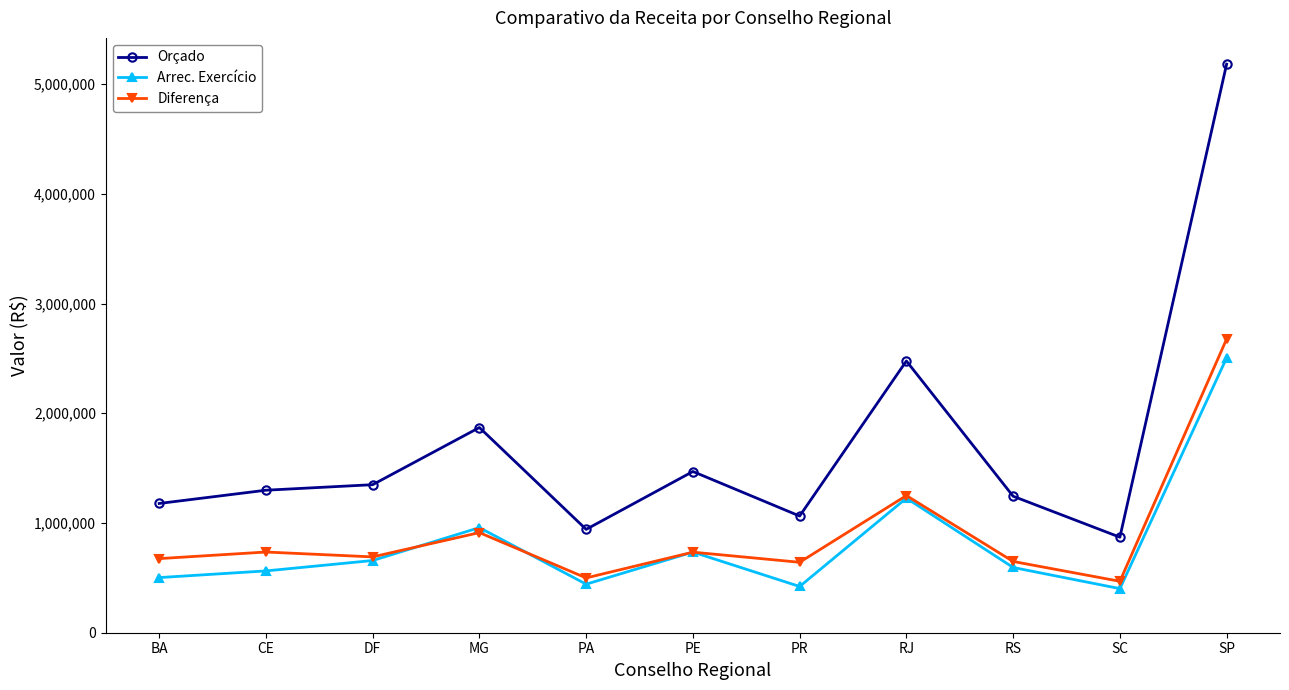

What is the difference between the maximum and minimum values in the Arrec. Exercício series?

2103210.9